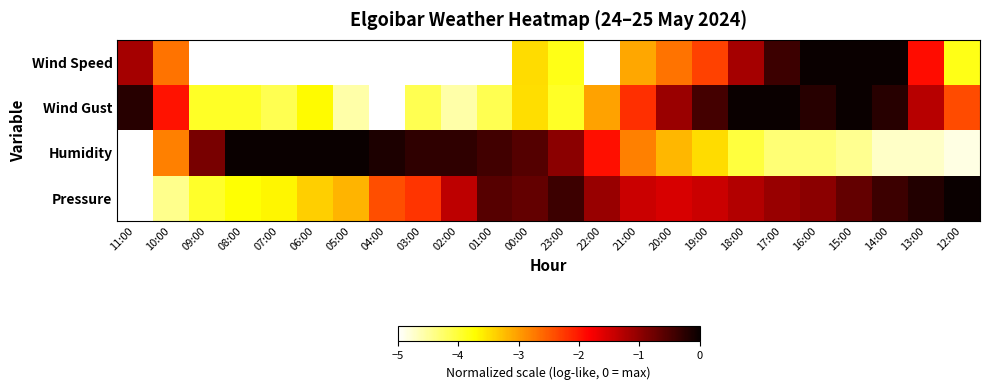

What is the total value across all series at 17:00?

-5.7